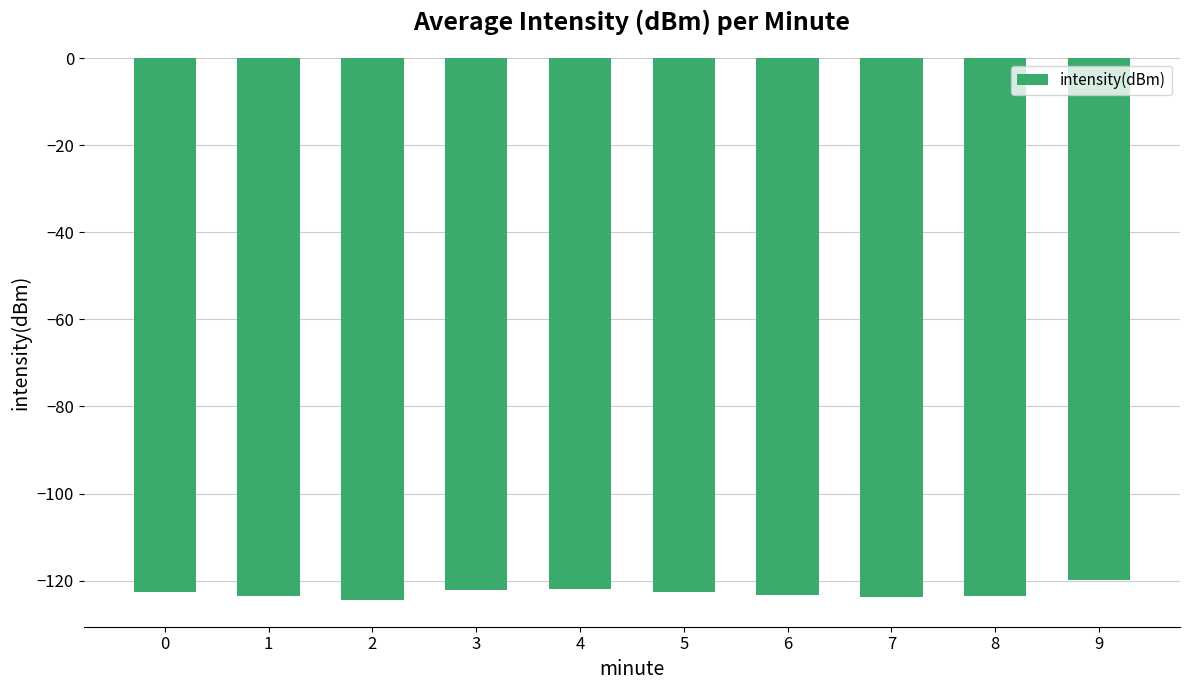

Does the chart contain stacked bars?

No